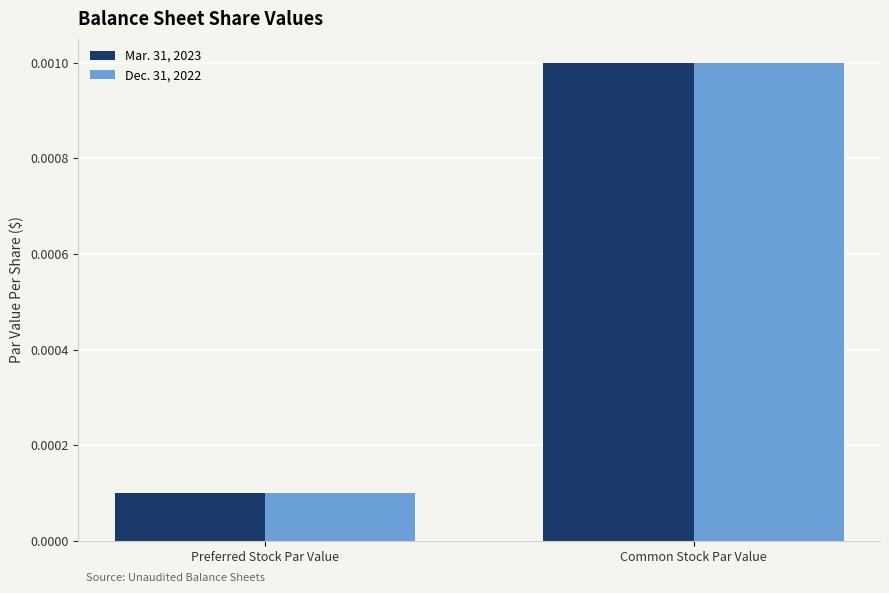

How many groups of bars are there?

2